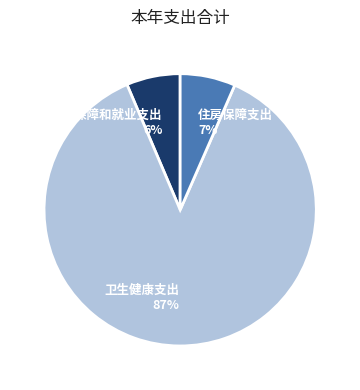

Which slice represents more than half of the pie?

卫生健康支出